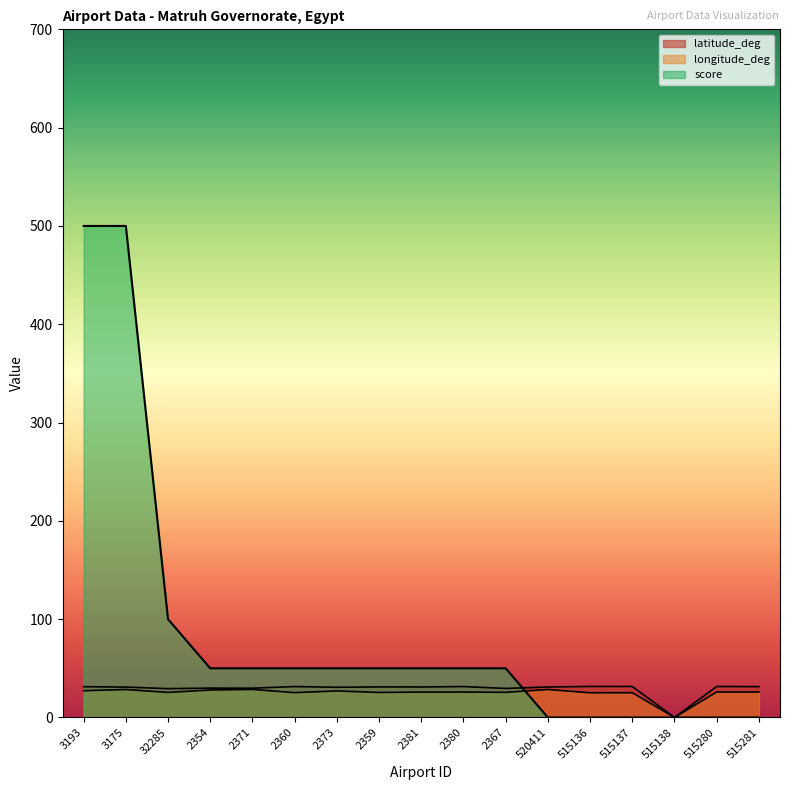

Reading left to right, transcribe all the data shown in this chart.

latitude_deg: 3193=31.3	3175=30.9	32285=29.3	2354=29.9	2371=29.8	2360=31.5	2373=30.7	2359=31.1	2381=31.0	2380=31.5	2367=29.6	520411=31.0	515136=31.6	515137=31.5	515138=0.0	515280=31.5	515281=31.4
longitude_deg: 3193=27.2	3175=28.5	32285=25.5	2354=27.9	2371=28.6	2360=25.3	2373=27.0	2359=25.5	2381=25.9	2380=25.9	2367=25.6	520411=28.5	515136=25.1	515137=25.2	515138=0.0	515280=25.9	515281=25.9
score: 3193=500.0	3175=500.0	32285=100.0	2354=50.0	2371=50.0	2360=50.0	2373=50.0	2359=50.0	2381=50.0	2380=50.0	2367=50.0	520411=0.0	515136=0.0	515137=0.0	515138=0.0	515280=0.0	515281=0.0